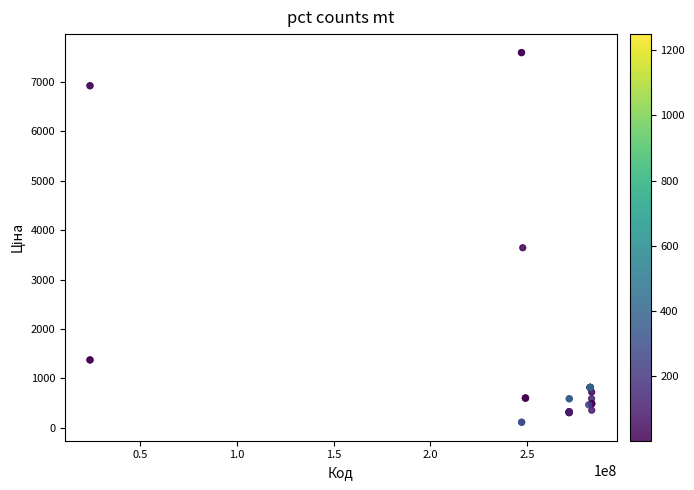

What Y value in the scatter plot is closest to 3855?

3646.5